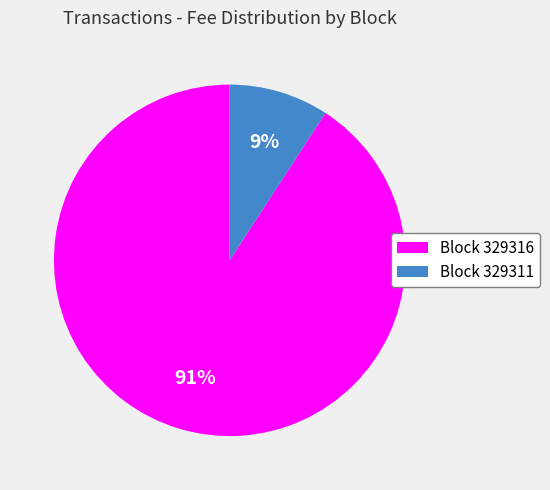

How many slices are in this pie chart?

2